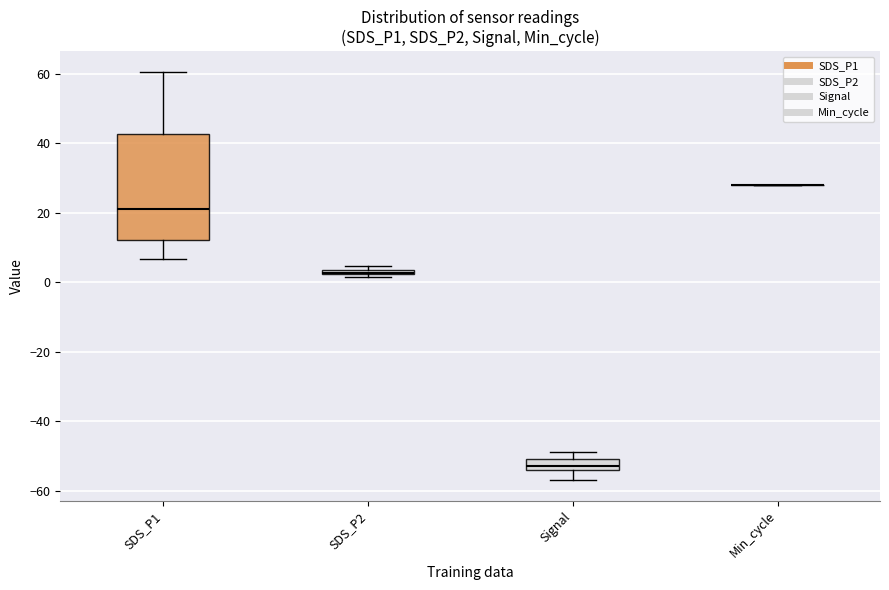

Which box is the tallest, from its lower edge to its upper edge?

SDS_P1